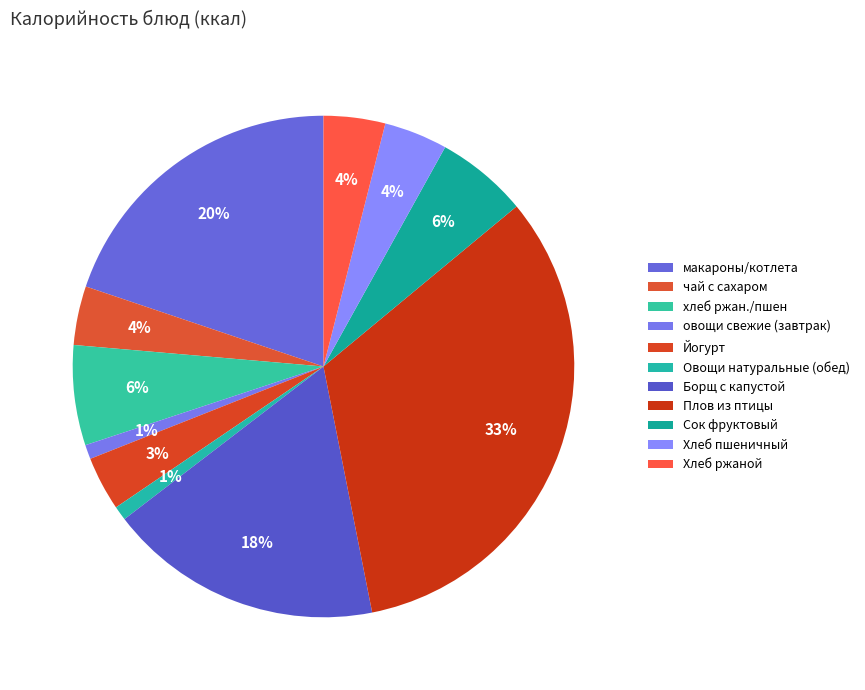

How many slices are in this pie chart?

11